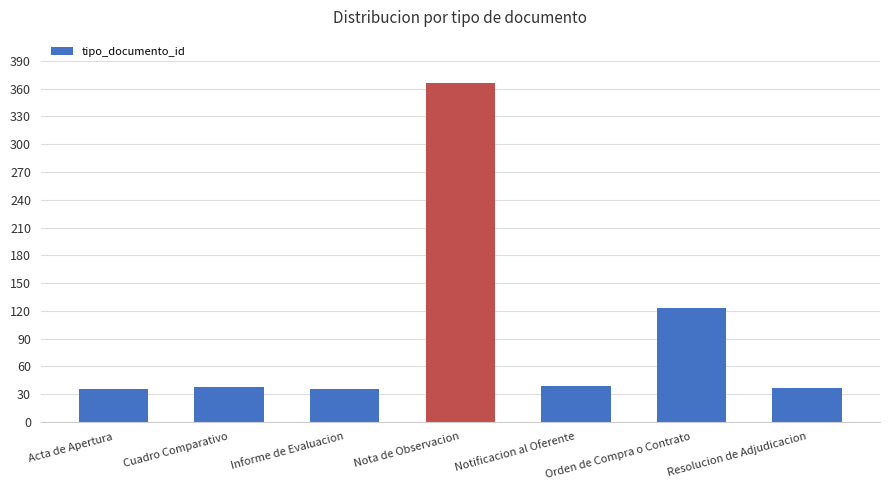

The chart shows a value of 35 at Acta de Apertura. True or false?

True